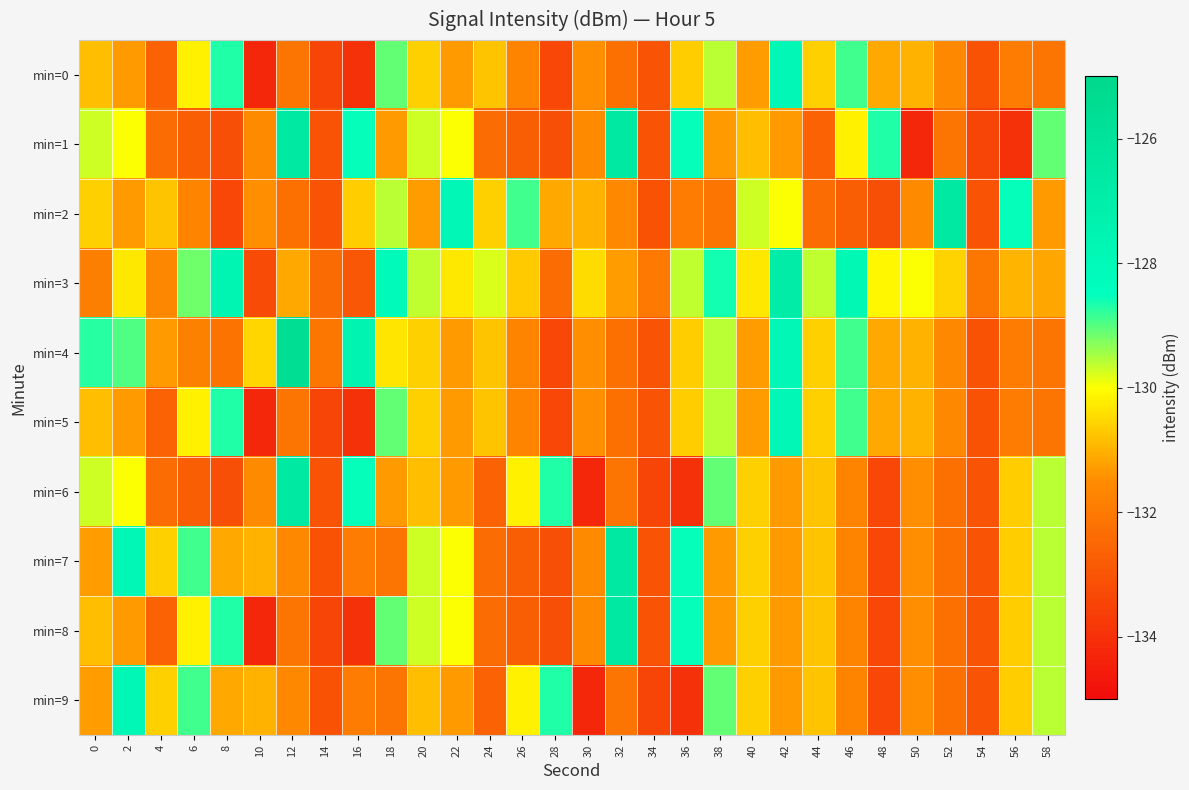

Reading left to right, what are all the values shown in this chart?

min=0: 0=-130.9	2=-131.3	4=-132.6	6=-130.2	8=-128.7	10=-134.3	12=-132.1	14=-133.4	16=-133.9	18=-129.1	20=-130.6	22=-131.3	24=-130.8	26=-131.7	28=-133.4	30=-131.5	32=-132.3	34=-133.0	36=-130.6	38=-129.6	40=-131.3	42=-127.8	44=-130.6	46=-128.9	48=-131.1	50=-131.0	52=-131.6	54=-133.1	56=-131.9	58=-132.1
min=1: 0=-129.7	2=-130.0	4=-132.3	6=-132.8	8=-133.2	10=-131.5	12=-126.6	14=-133.0	16=-128.5	18=-131.3	20=-129.7	22=-130.0	24=-132.3	26=-132.8	28=-133.2	30=-131.5	32=-126.6	34=-133.0	36=-128.5	38=-131.3	40=-130.9	42=-131.3	44=-132.6	46=-130.2	48=-128.7	50=-134.3	52=-132.1	54=-133.4	56=-133.9	58=-129.1
min=2: 0=-130.6	2=-131.3	4=-130.8	6=-131.7	8=-133.4	10=-131.5	12=-132.3	14=-133.0	16=-130.6	18=-129.6	20=-131.3	22=-127.8	24=-130.6	26=-128.9	28=-131.1	30=-131.0	32=-131.6	34=-133.1	36=-131.9	38=-132.1	40=-129.7	42=-130.0	44=-132.3	46=-132.8	48=-133.2	50=-131.5	52=-126.6	54=-133.0	56=-128.5	58=-131.3
min=3: 0=-131.9	2=-130.3	4=-131.6	6=-129.2	8=-127.7	10=-133.3	12=-131.1	14=-132.4	16=-132.9	18=-128.1	20=-129.6	22=-130.3	24=-129.8	26=-130.7	28=-132.4	30=-130.5	32=-131.3	34=-132.0	36=-129.6	38=-128.6	40=-130.3	42=-126.8	44=-129.6	46=-127.9	48=-130.1	50=-130.0	52=-130.6	54=-132.1	56=-130.9	58=-131.1
min=4: 0=-128.7	2=-129.0	4=-131.3	6=-131.8	8=-132.2	10=-130.5	12=-125.6	14=-132.0	16=-127.5	18=-130.3	20=-130.6	22=-131.3	24=-130.8	26=-131.7	28=-133.4	30=-131.5	32=-132.3	34=-133.0	36=-130.6	38=-129.6	40=-131.3	42=-127.8	44=-130.6	46=-128.9	48=-131.1	50=-131.0	52=-131.6	54=-133.1	56=-131.9	58=-132.1
min=5: 0=-130.9	2=-131.3	4=-132.6	6=-130.2	8=-128.7	10=-134.3	12=-132.1	14=-133.4	16=-133.9	18=-129.1	20=-130.6	22=-131.3	24=-130.8	26=-131.7	28=-133.4	30=-131.5	32=-132.3	34=-133.0	36=-130.6	38=-129.6	40=-131.3	42=-127.8	44=-130.6	46=-128.9	48=-131.1	50=-131.0	52=-131.6	54=-133.1	56=-131.9	58=-132.1
min=6: 0=-129.7	2=-130.0	4=-132.3	6=-132.8	8=-133.2	10=-131.5	12=-126.6	14=-133.0	16=-128.5	18=-131.3	20=-130.9	22=-131.3	24=-132.6	26=-130.2	28=-128.7	30=-134.3	32=-132.1	34=-133.4	36=-133.9	38=-129.1	40=-130.6	42=-131.3	44=-130.8	46=-131.7	48=-133.4	50=-131.5	52=-132.3	54=-133.0	56=-130.6	58=-129.6
min=7: 0=-131.3	2=-127.8	4=-130.6	6=-128.9	8=-131.1	10=-131.0	12=-131.6	14=-133.1	16=-131.9	18=-132.1	20=-129.7	22=-130.0	24=-132.3	26=-132.8	28=-133.2	30=-131.5	32=-126.6	34=-133.0	36=-128.5	38=-131.3	40=-130.6	42=-131.3	44=-130.8	46=-131.7	48=-133.4	50=-131.5	52=-132.3	54=-133.0	56=-130.6	58=-129.6
min=8: 0=-130.9	2=-131.3	4=-132.6	6=-130.2	8=-128.7	10=-134.3	12=-132.1	14=-133.4	16=-133.9	18=-129.1	20=-129.7	22=-130.0	24=-132.3	26=-132.8	28=-133.2	30=-131.5	32=-126.6	34=-133.0	36=-128.5	38=-131.3	40=-130.6	42=-131.3	44=-130.8	46=-131.7	48=-133.4	50=-131.5	52=-132.3	54=-133.0	56=-130.6	58=-129.6
min=9: 0=-131.3	2=-127.8	4=-130.6	6=-128.9	8=-131.1	10=-131.0	12=-131.6	14=-133.1	16=-131.9	18=-132.1	20=-130.9	22=-131.3	24=-132.6	26=-130.2	28=-128.7	30=-134.3	32=-132.1	34=-133.4	36=-133.9	38=-129.1	40=-130.6	42=-131.3	44=-130.8	46=-131.7	48=-133.4	50=-131.5	52=-132.3	54=-133.0	56=-130.6	58=-129.6